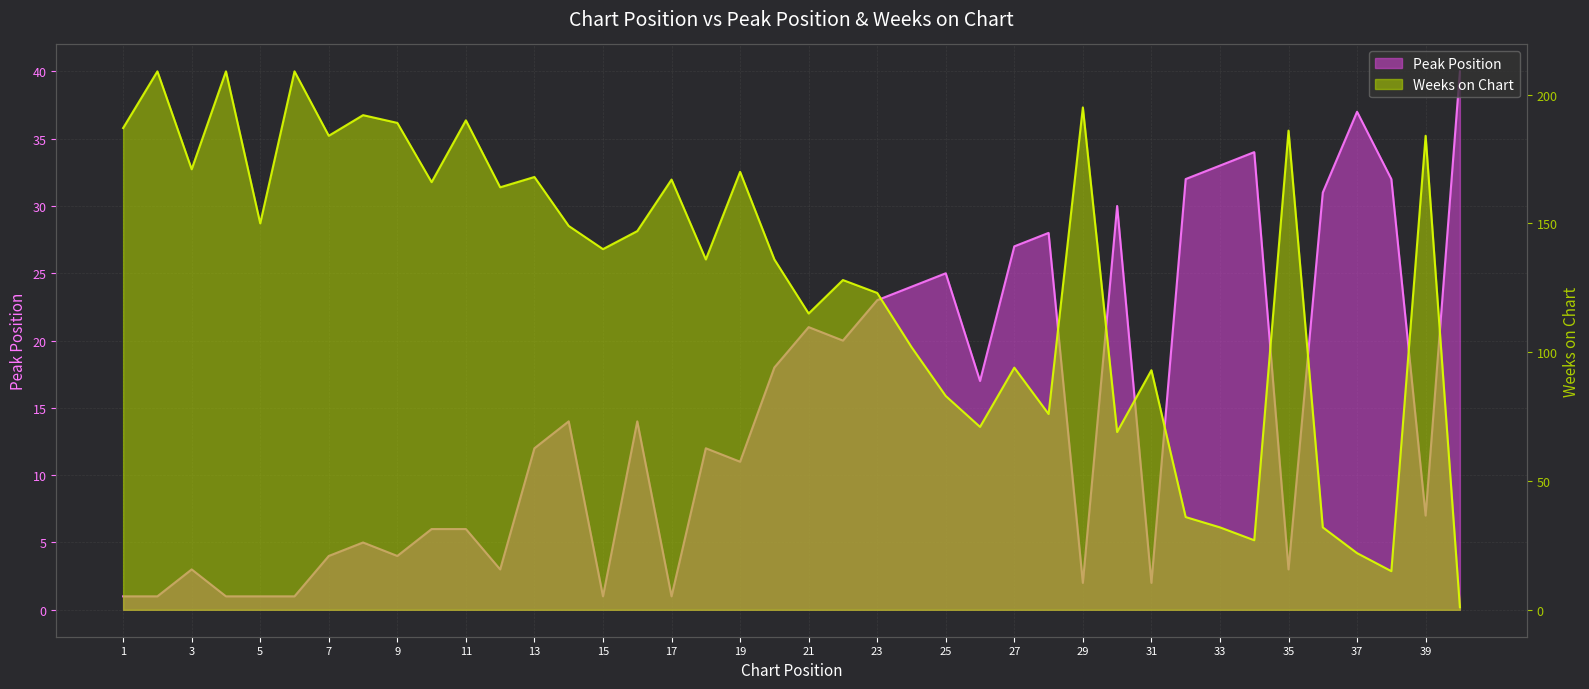

Is it true that Peak Position equals 2 at 15?

False